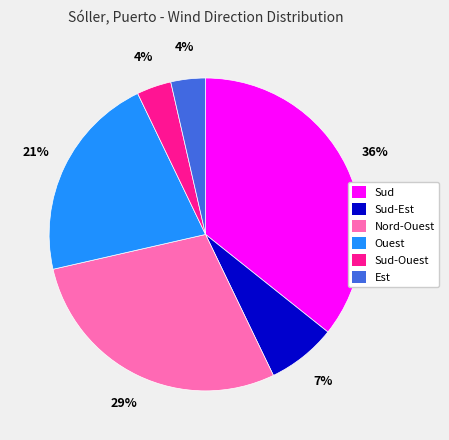

Is there any slice that represents more than half of the pie?

No